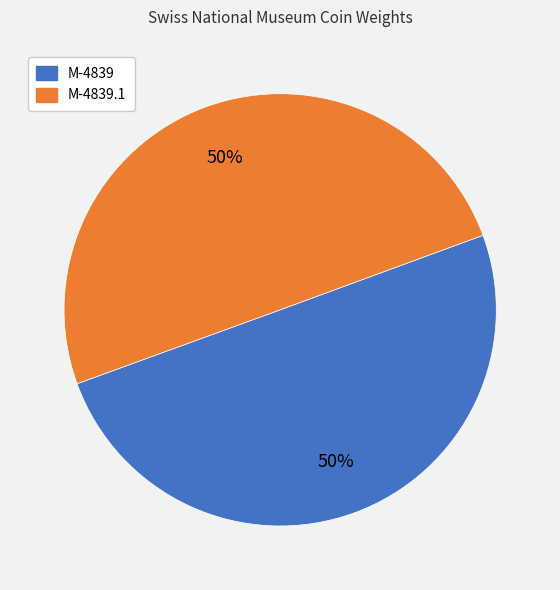

To the nearest percent, what is the average slice percentage?

50%